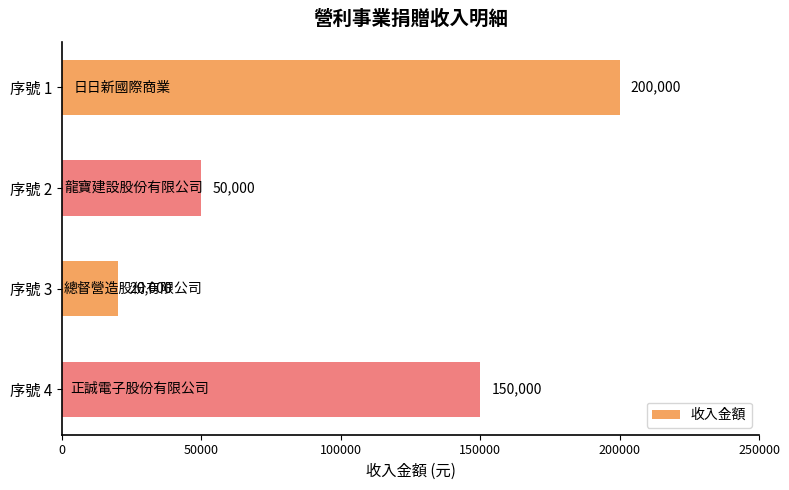

What is the minimum value shown in the chart?

20000